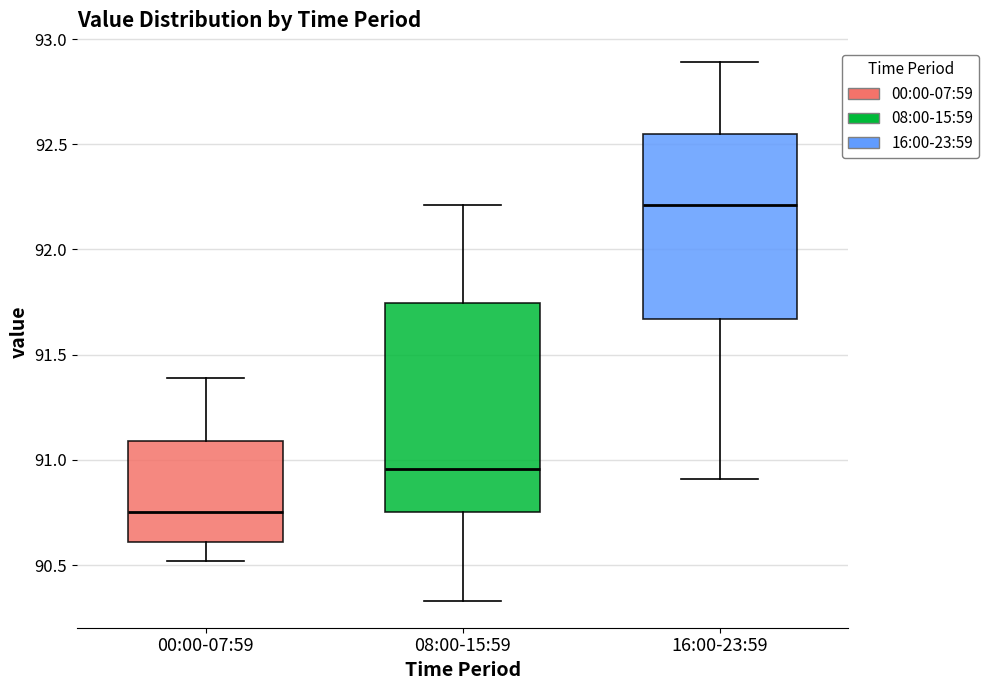

Which box's median line is the highest?

16:00-23:59